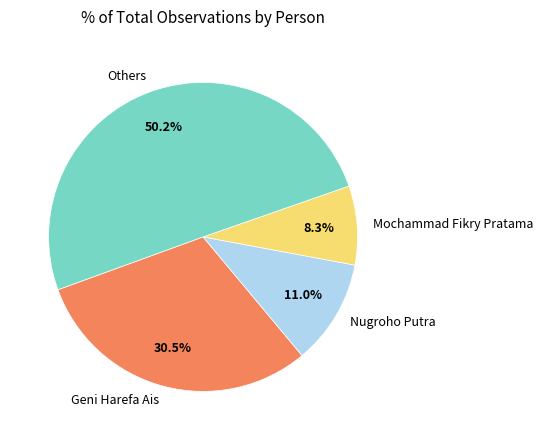

Which has a higher value, Mochammad Fikry Pratama or Geni Harefa Ais?

Geni Harefa Ais